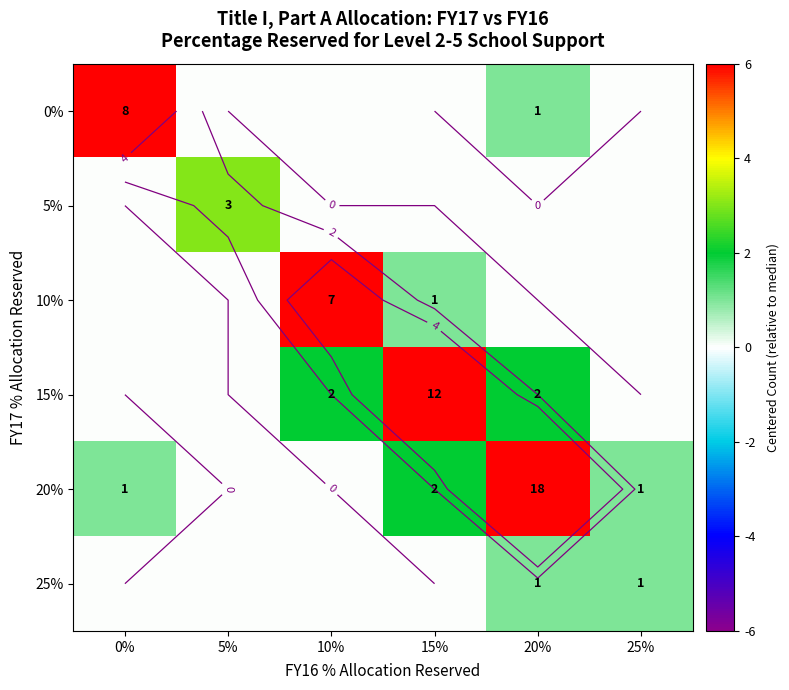

How many series are shown in this chart?

6